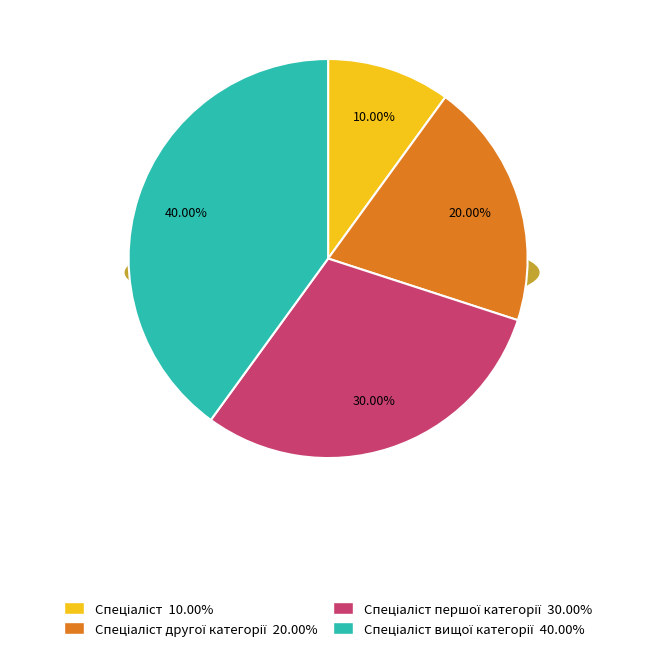

What percentage is the Спеціаліст slice, to the nearest percent?

10%